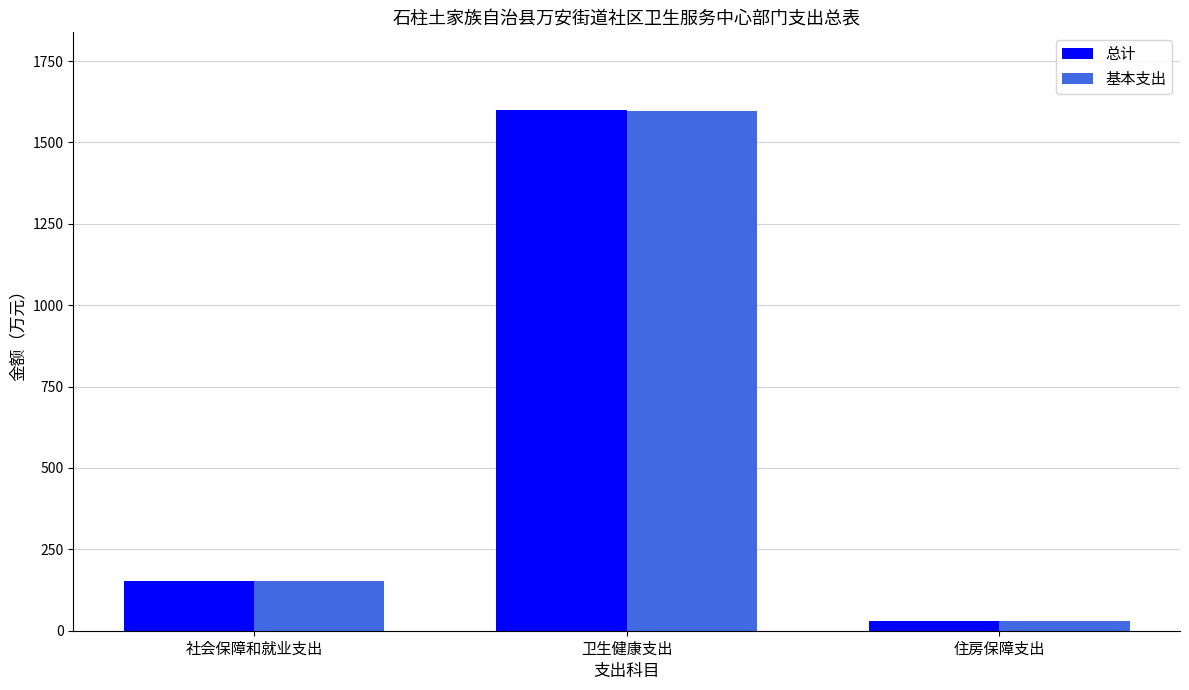

Is the value of 总计 at 社会保障和就业支出 greater than the value of 基本支出 at 住房保障支出?

Yes